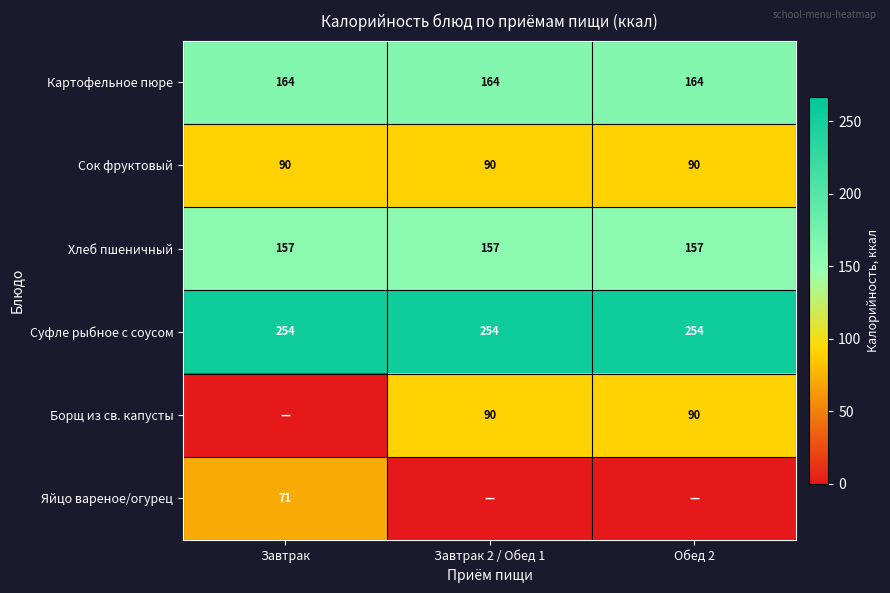

The Суфле рыбное с соусом series shows 375.0 at Завтрак. True or false?

False